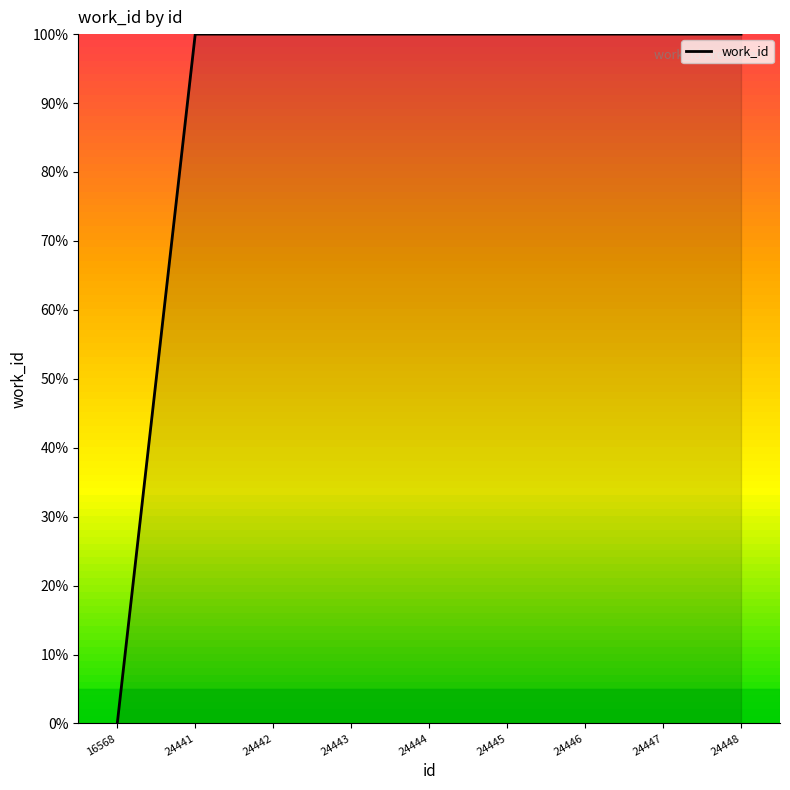

Reading left to right, transcribe all the data shown in this chart.

0	100	100	100	100	100	100	100	100